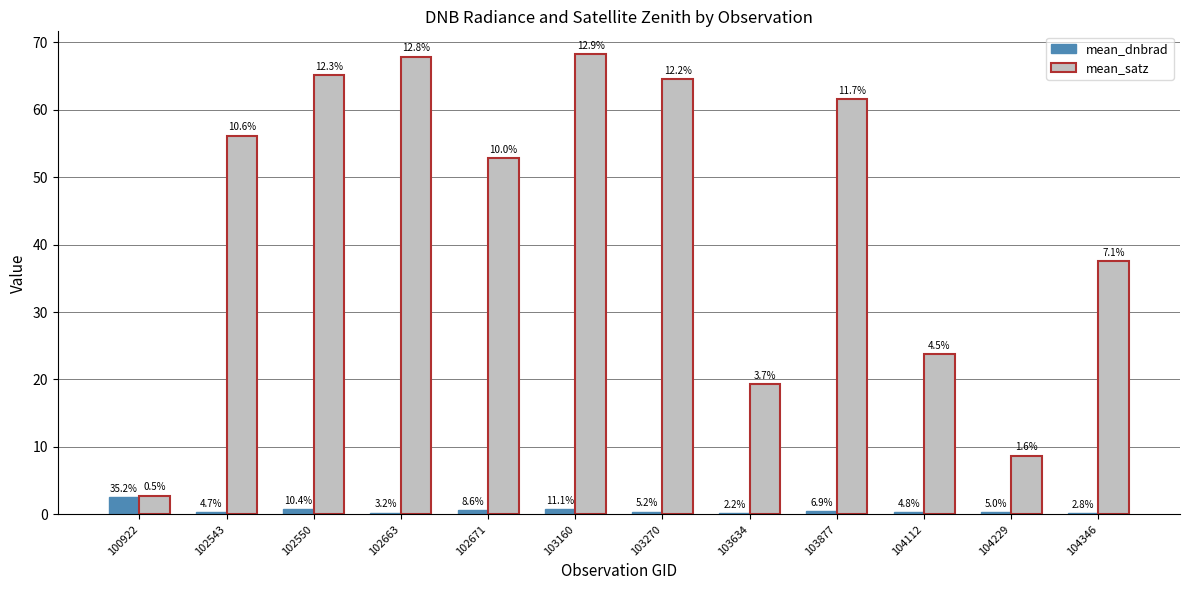

What are all the series names shown in the legend?

mean_dnbrad, mean_satz